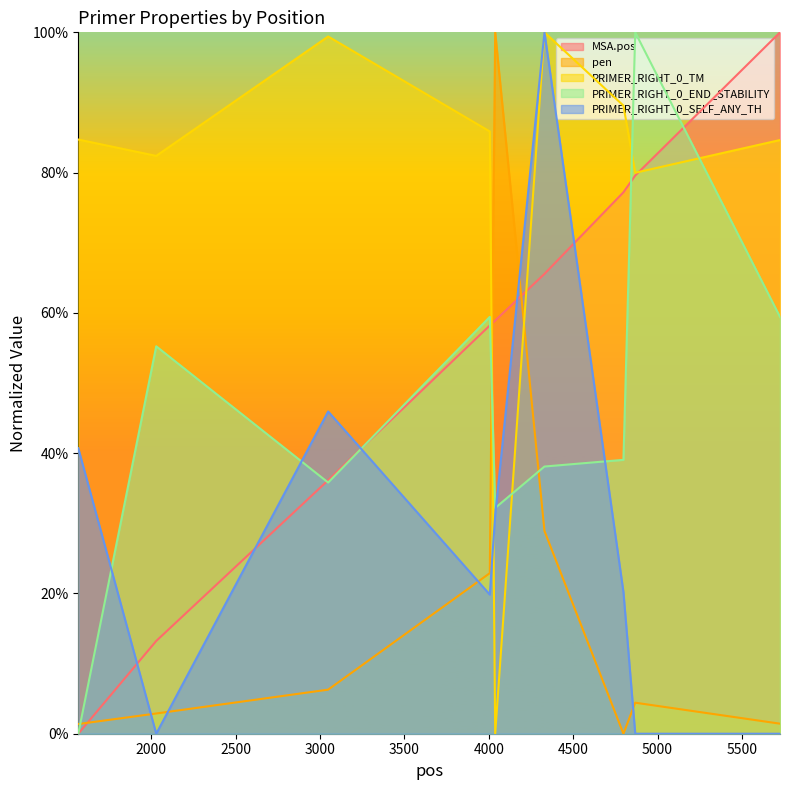

Which series has the largest total across all categories?

PRIMER_RIGHT_0_TM